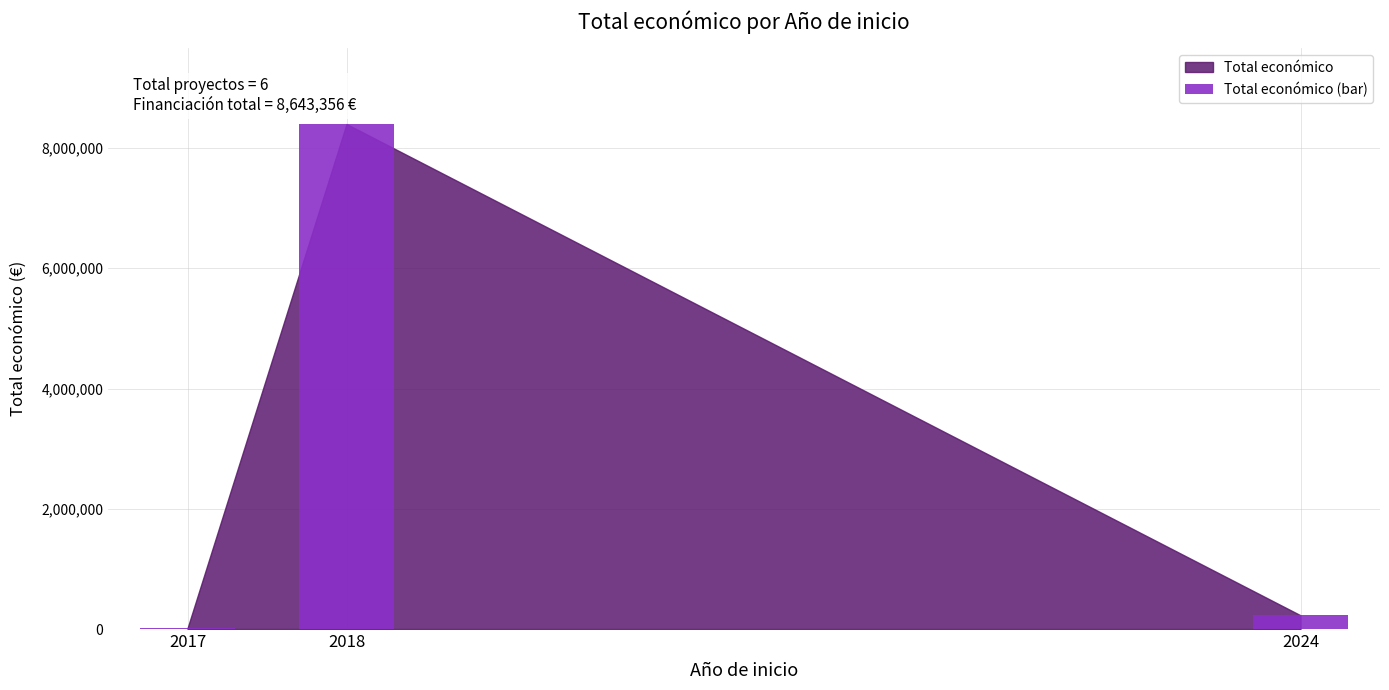

Reading right to left, what are all the values shown in this chart?

2024=228516	2018=8399841	2017=14999